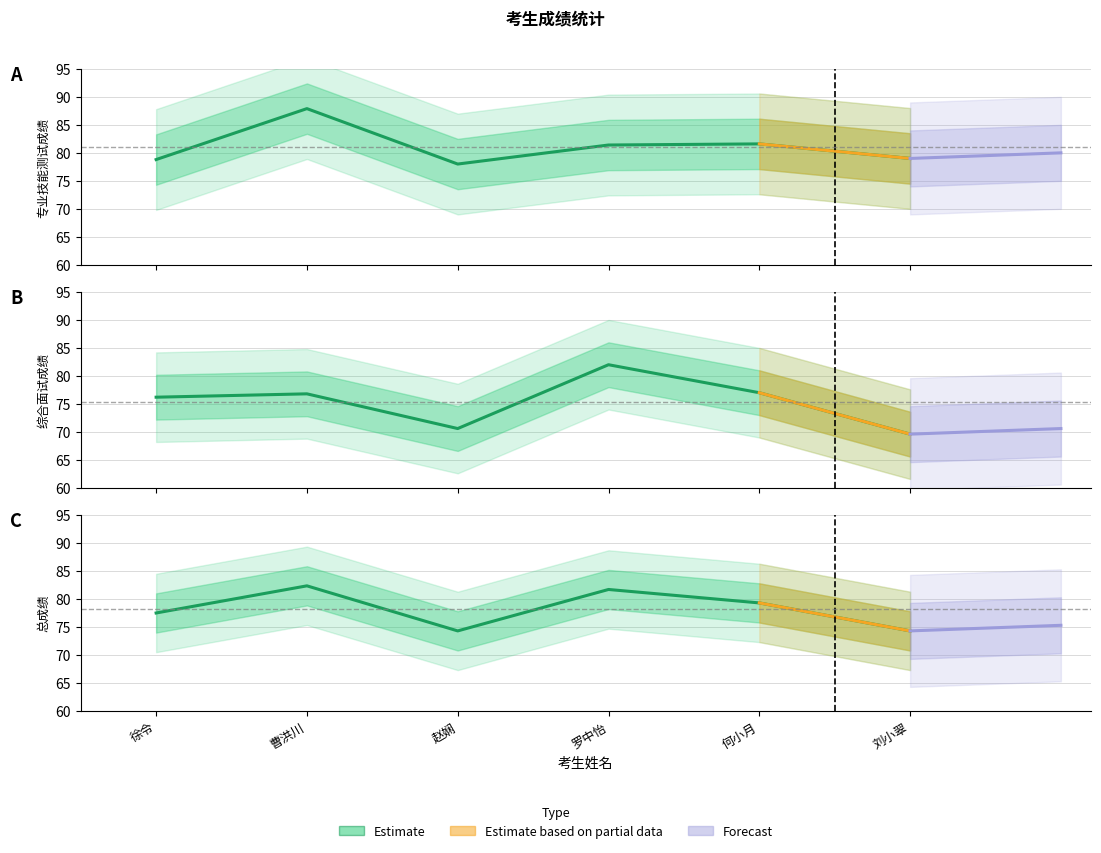

Is it true that 综合面试成绩 equals 70.6 at 赵娴?

True